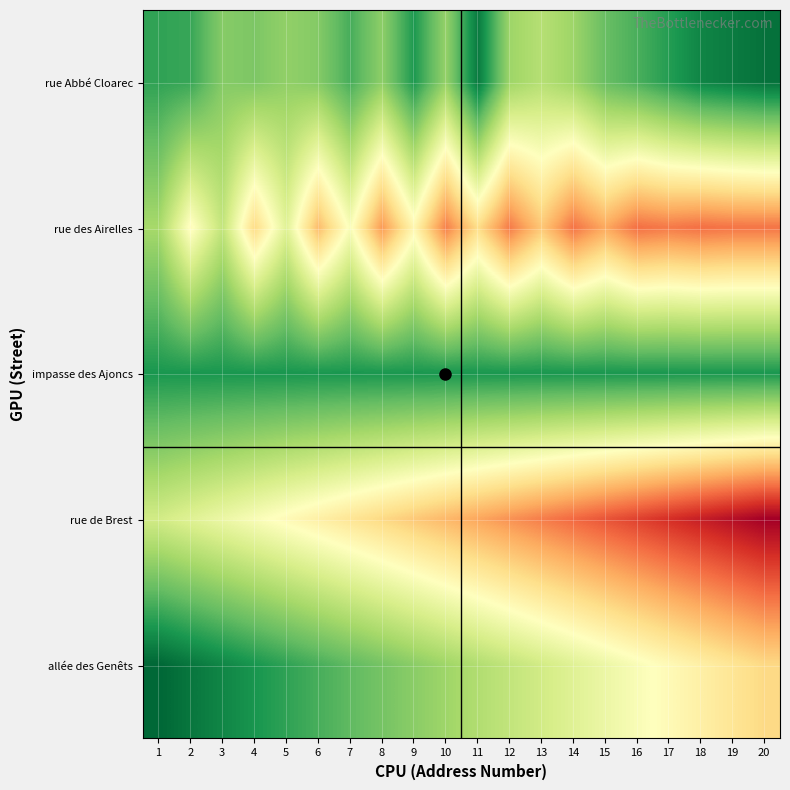

Reading left to right, extract all data points from this chart.

rue Abbé Cloarec: 1=6844459.7	2=6844456.3	3=6844422.1	4=6844426.5	5=6844416.5	6=6844423.0	7=6844450.4	8=6844418.5	9=6844467.4	10=6844414.6	11=6844488.1	12=6844410.6	13=6844397.2	14=6844410.9	15=6844436.4	16=6844449.2	17=6844464.6	18=6844480.9	19=6844486.8	20=6844493.3
rue des Airelles: 1=6844405.8	2=6844341.2	3=6844389.9	4=6844312.0	5=6844369.3	6=6844292.4	7=6844349.3	8=6844273.3	9=6844337.0	10=6844261.2	11=6844313.9	12=6844258.8	13=6844299.2	14=6844255.3	15=6844281.8	16=6844253.7	17=6844258.4	18=6844253.4	19=6844256.0	20=6844256.0
impasse des Ajoncs: 1=6844469.1	2=6844469.1	3=6844469.1	4=6844469.1	5=6844469.1	6=6844469.1	7=6844469.1	8=6844469.1	9=6844469.1	10=6844469.1	11=6844469.1	12=6844469.1	13=6844469.1	14=6844469.1	15=6844469.1	16=6844469.1	17=6844469.1	18=6844469.1	19=6844469.1	20=6844469.1
rue de Brest: 1=6844380.0	2=6844370.0	3=6844360.0	4=6844350.0	5=6844340.0	6=6844330.0	7=6844320.0	8=6844310.0	9=6844300.0	10=6844290.0	11=6844280.0	12=6844270.0	13=6844260.0	14=6844250.0	15=6844240.0	16=6844230.0	17=6844220.0	18=6844210.0	19=6844200.0	20=6844190.0
allée des Genêts: 1=6844500.0	2=6844490.0	3=6844480.0	4=6844470.0	5=6844460.0	6=6844450.0	7=6844440.0	8=6844430.0	9=6844420.0	10=6844410.0	11=6844400.0	12=6844390.0	13=6844380.0	14=6844370.0	15=6844360.0	16=6844350.0	17=6844340.0	18=6844330.0	19=6844320.0	20=6844310.0